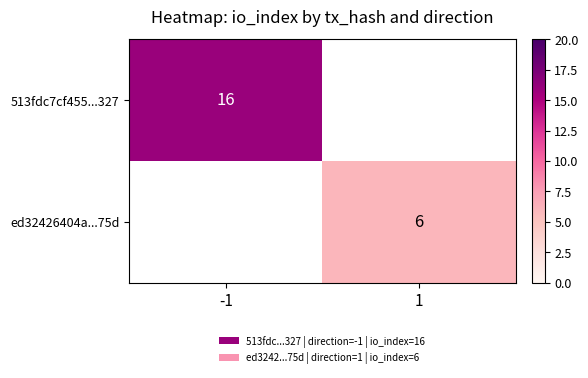

The value of ed32426404a...75d at 1 is 2. True or false?

False